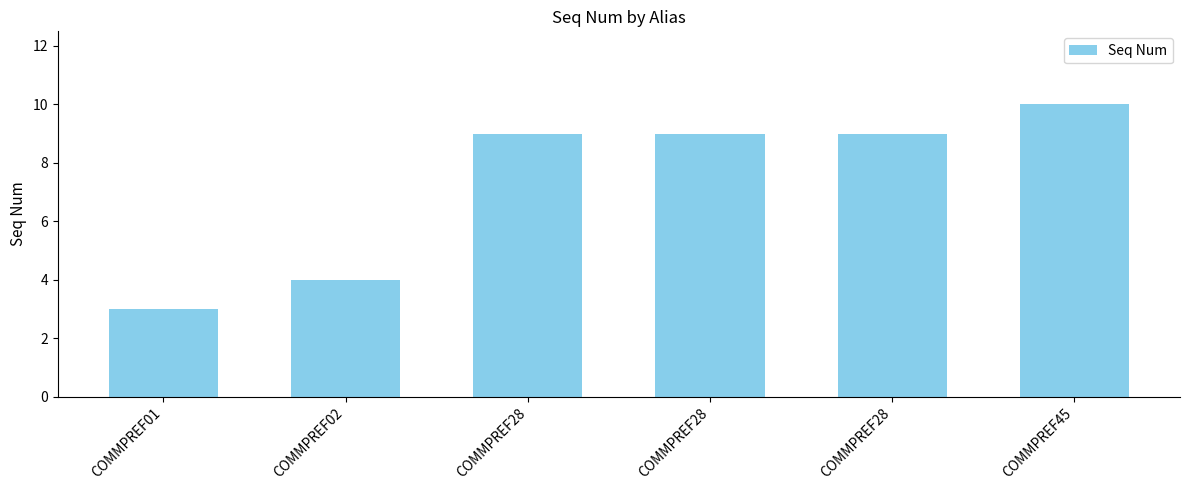

Count the number of data series in this chart.

1